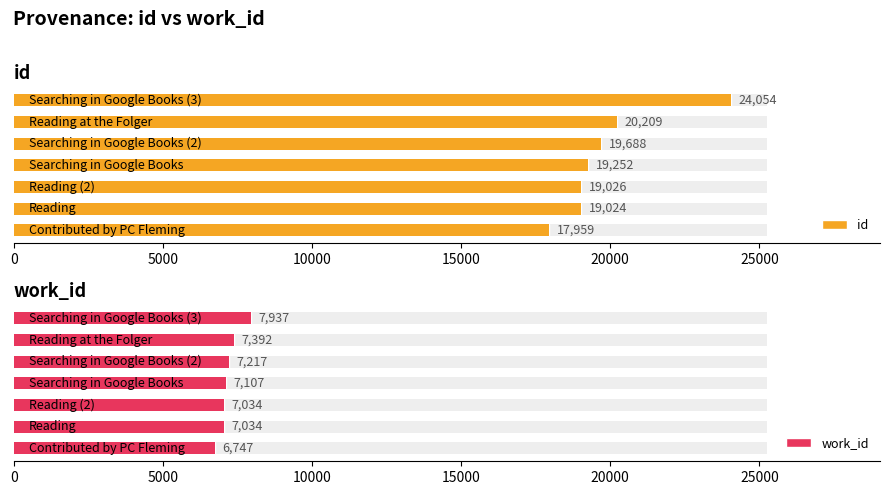

What is the sum of all id values?

139212